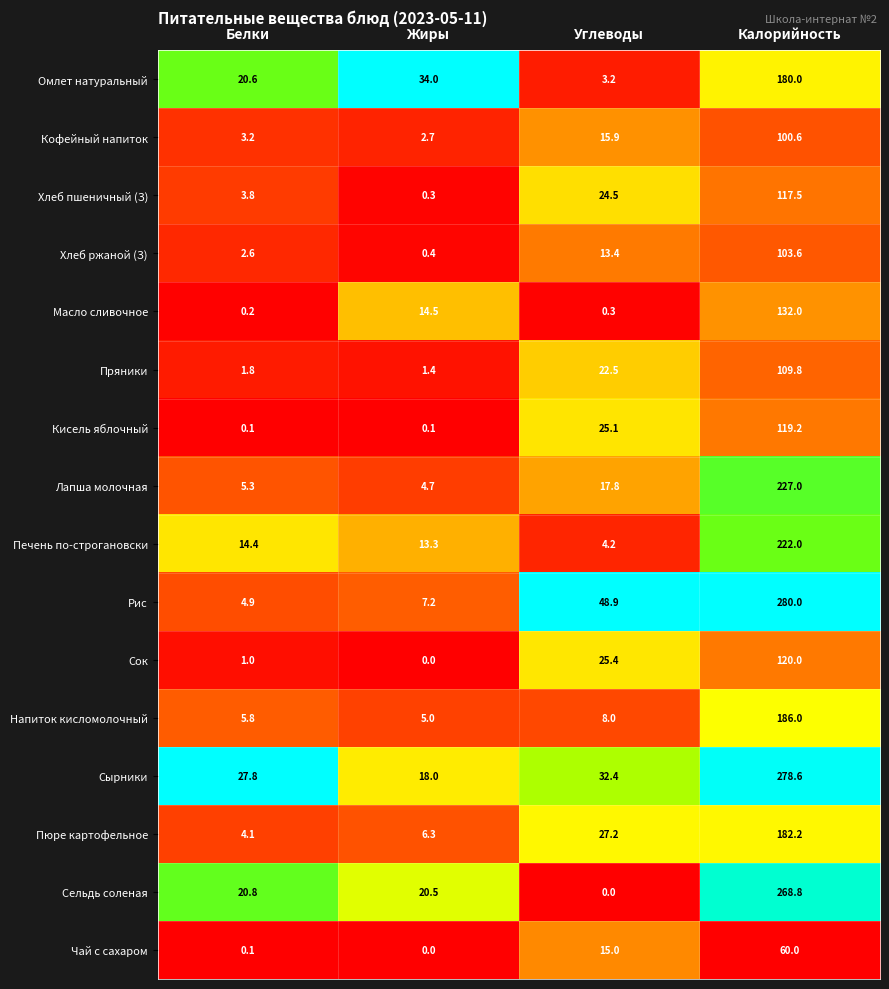

Which series has the largest total across all categories?

Сырники